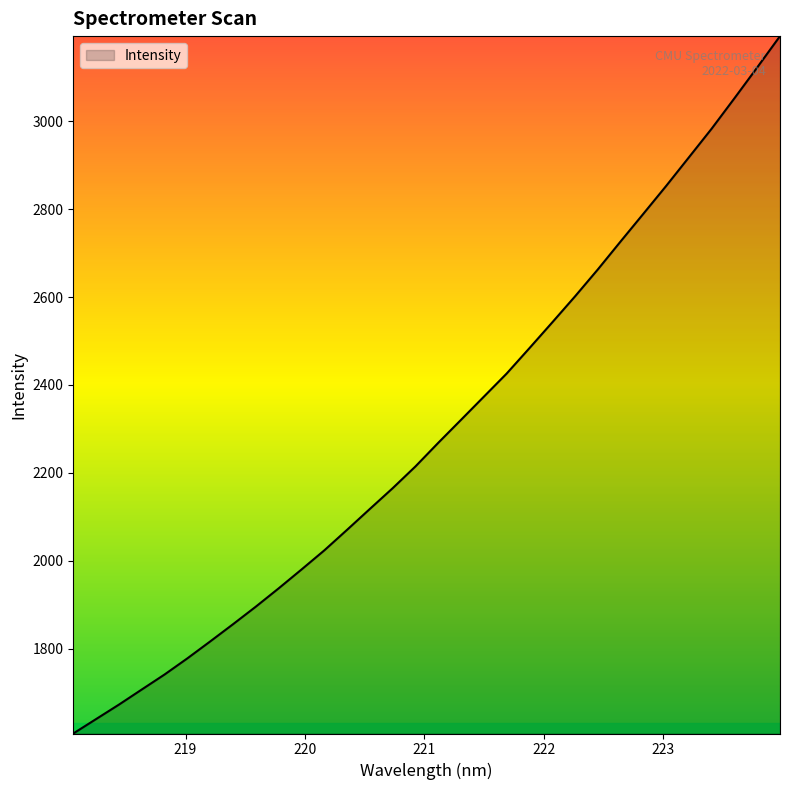

What is the maximum value shown in the chart?

3194.2